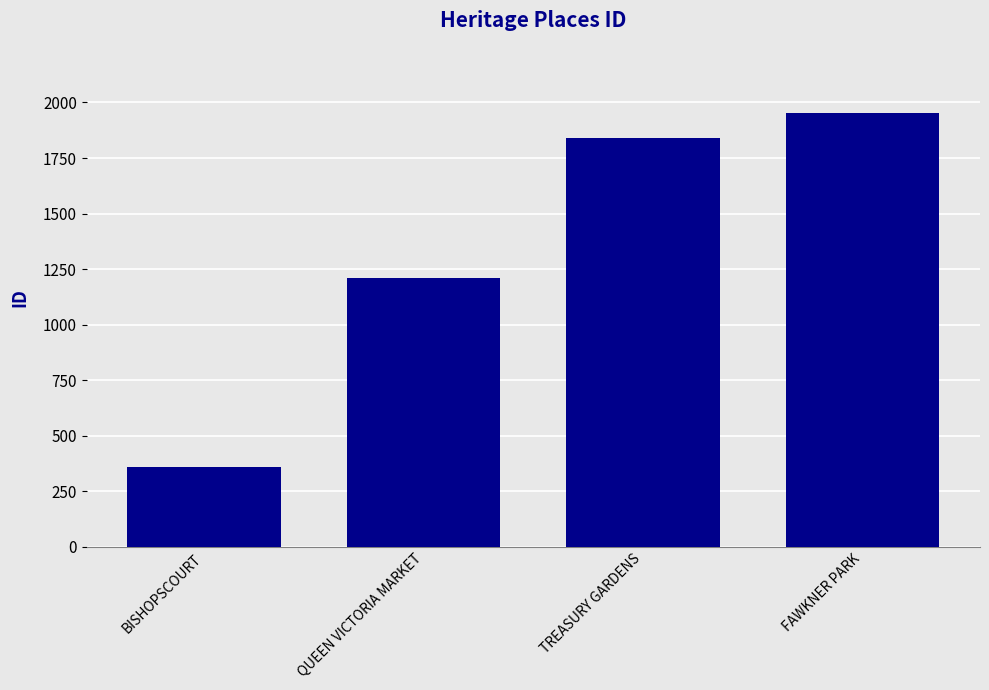

What position from the right is FAWKNER PARK?

1